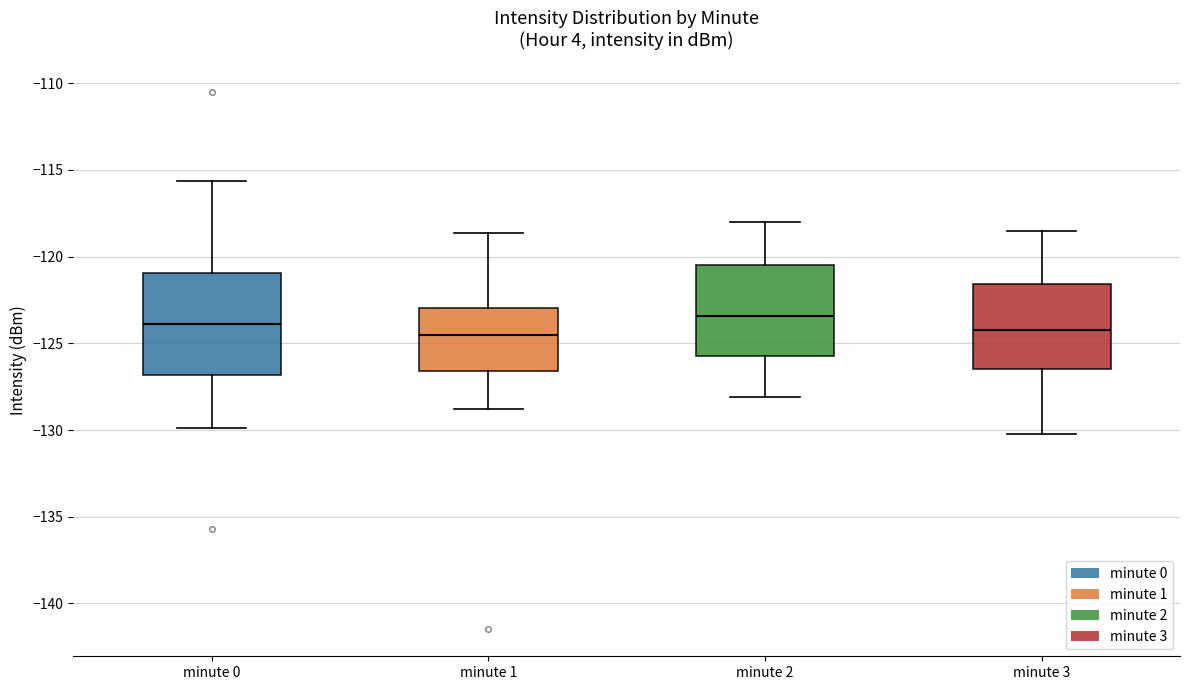

Which box's median line is the highest?

minute 2